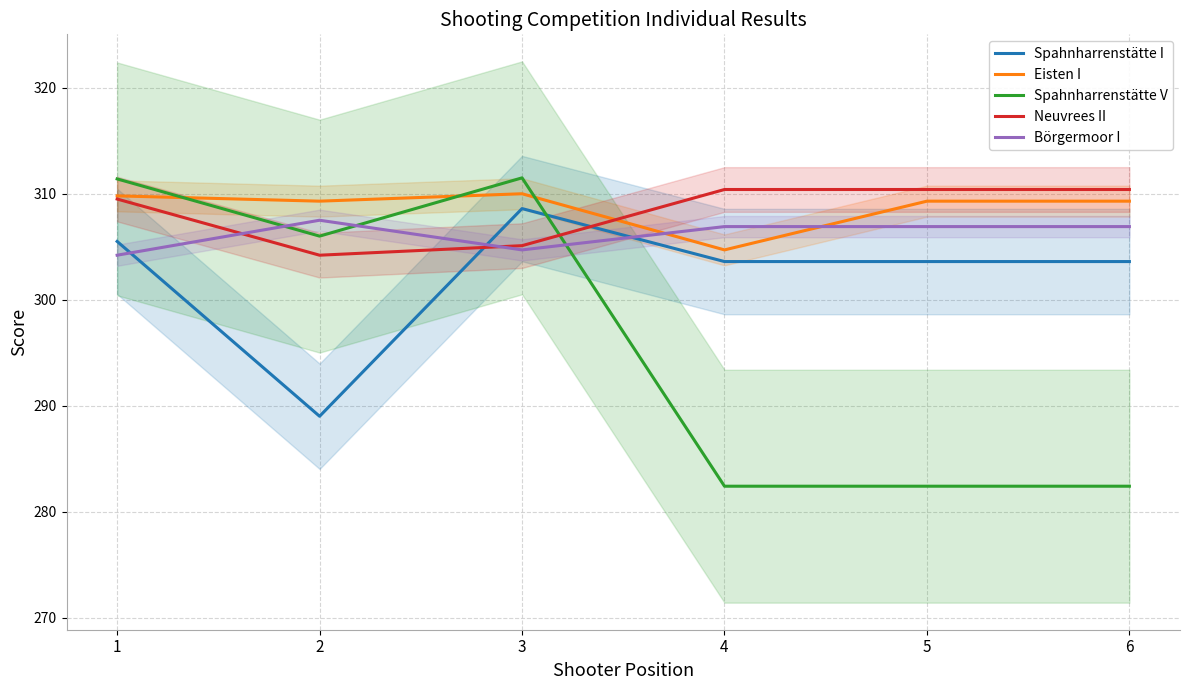

How many interior local valleys does the Spahnharrenstätte I series have?

1